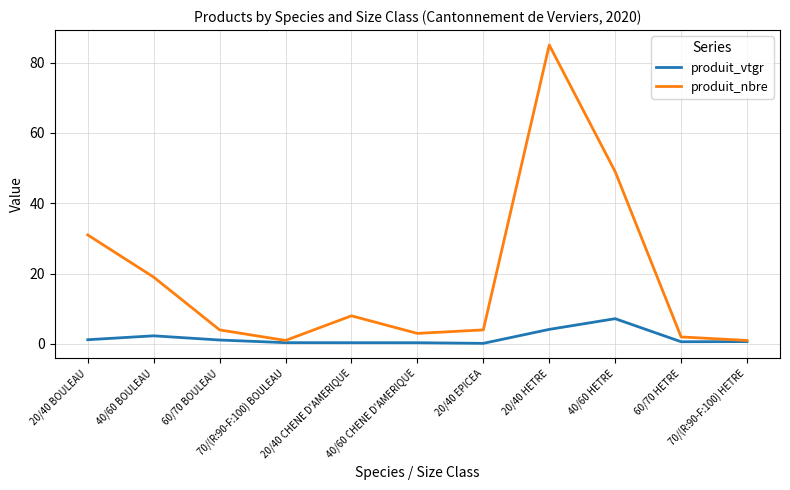

Which category has the highest value across all series?

20/40 HETRE